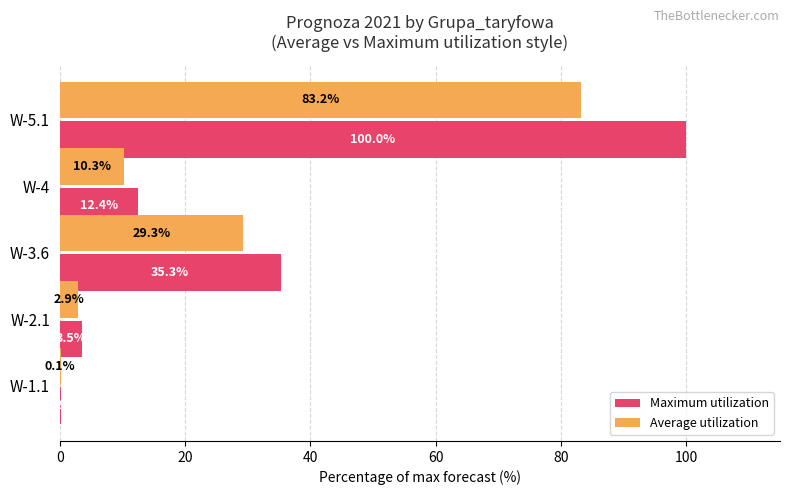

At which category is the sum across all series the highest?

W-5.1